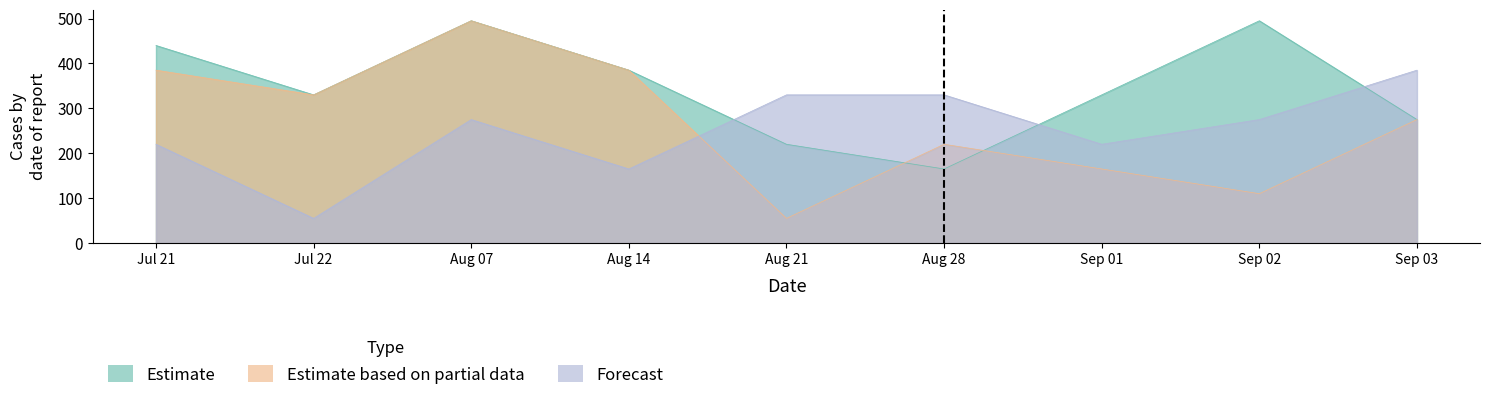

Is it true that Forecast equals 275 at Aug 07?

True